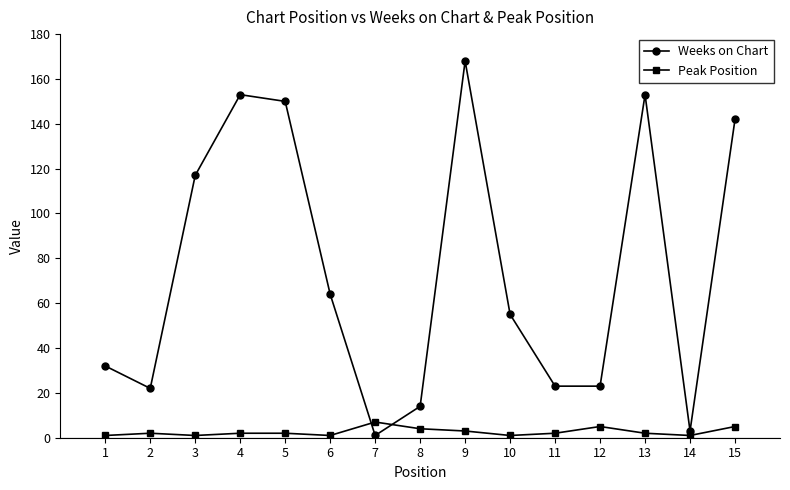

In Weeks on Chart, how many points are higher than both neighbors (excluding endpoints)?

3